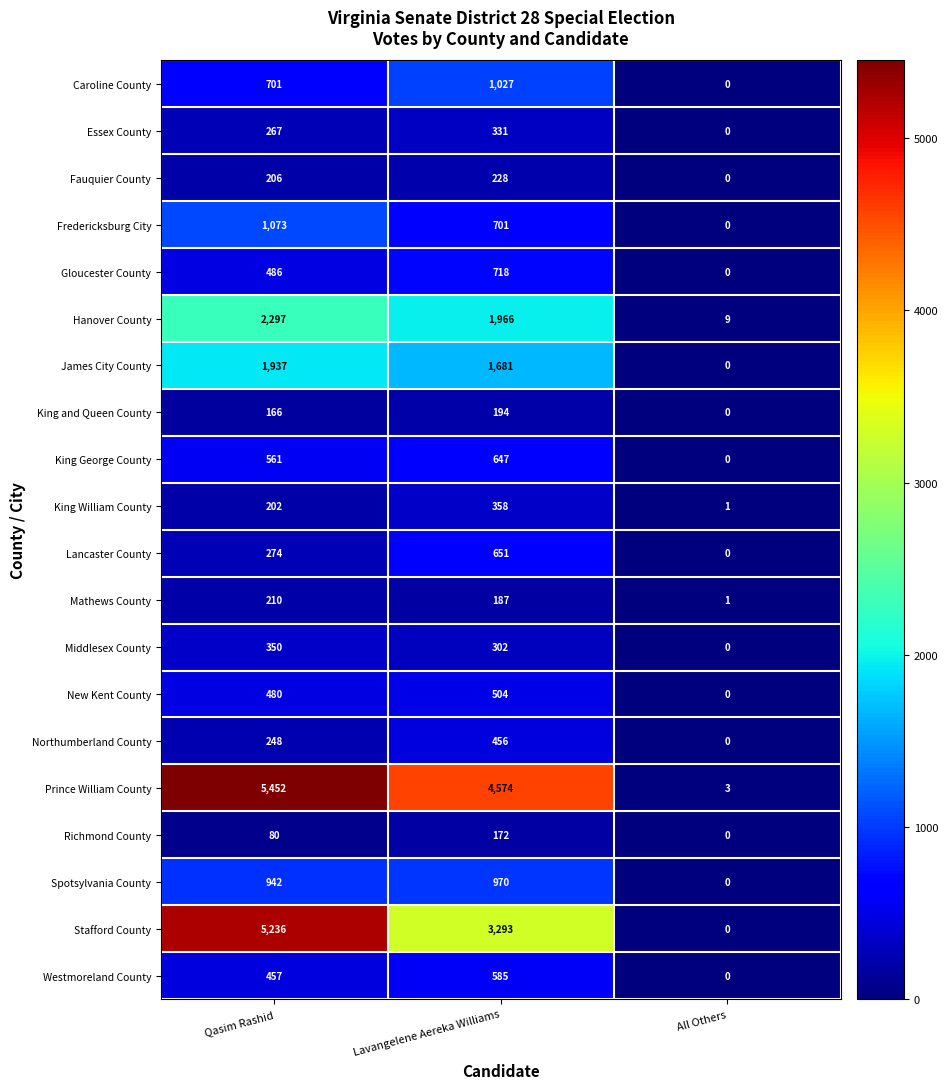

At which category is the sum across all series the highest?

Qasim Rashid